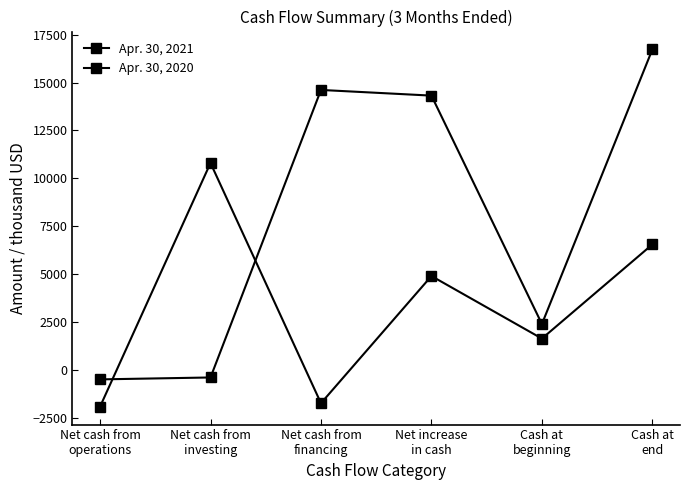

Which has a higher value, Net increase
in cash or Net cash from
financing?

Net cash from
financing